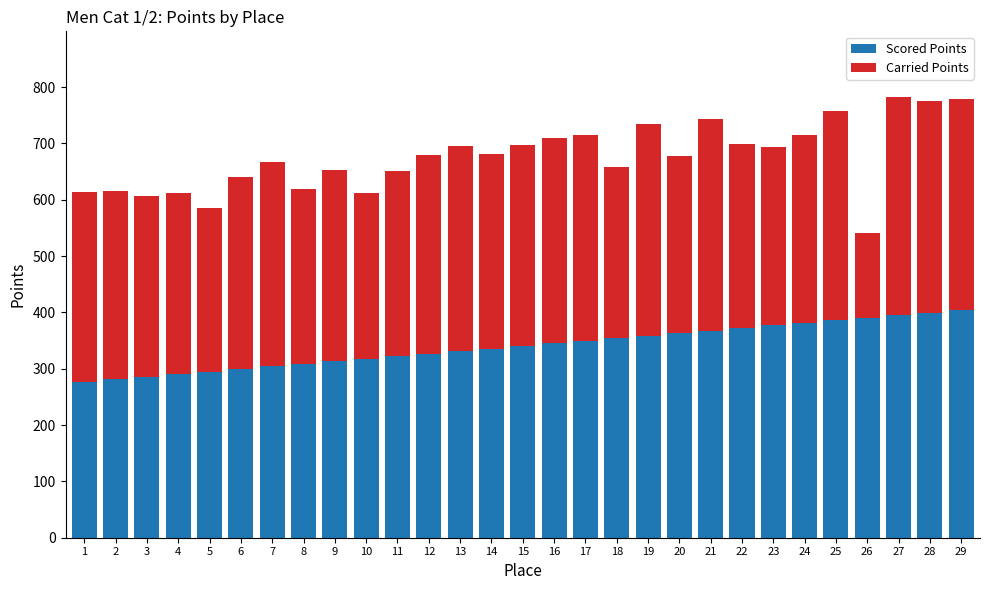

What is the minimum value for Scored Points?

276.7